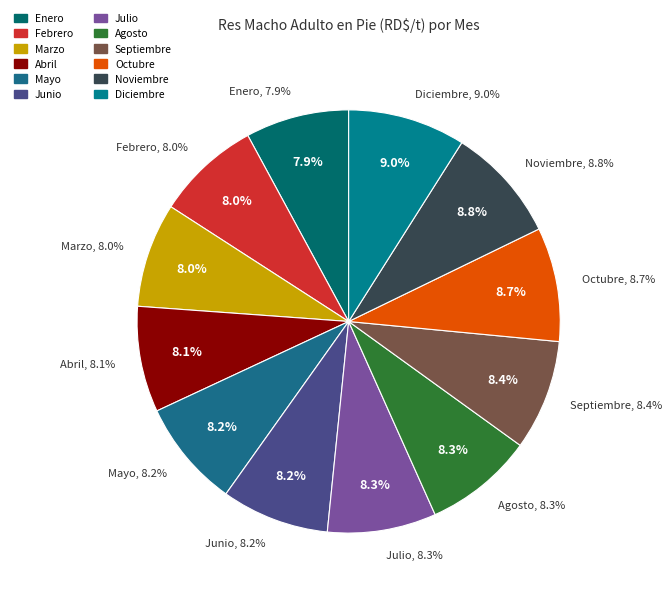

To the nearest percent, what is the combined percentage of Septiembre and Abril?

17%